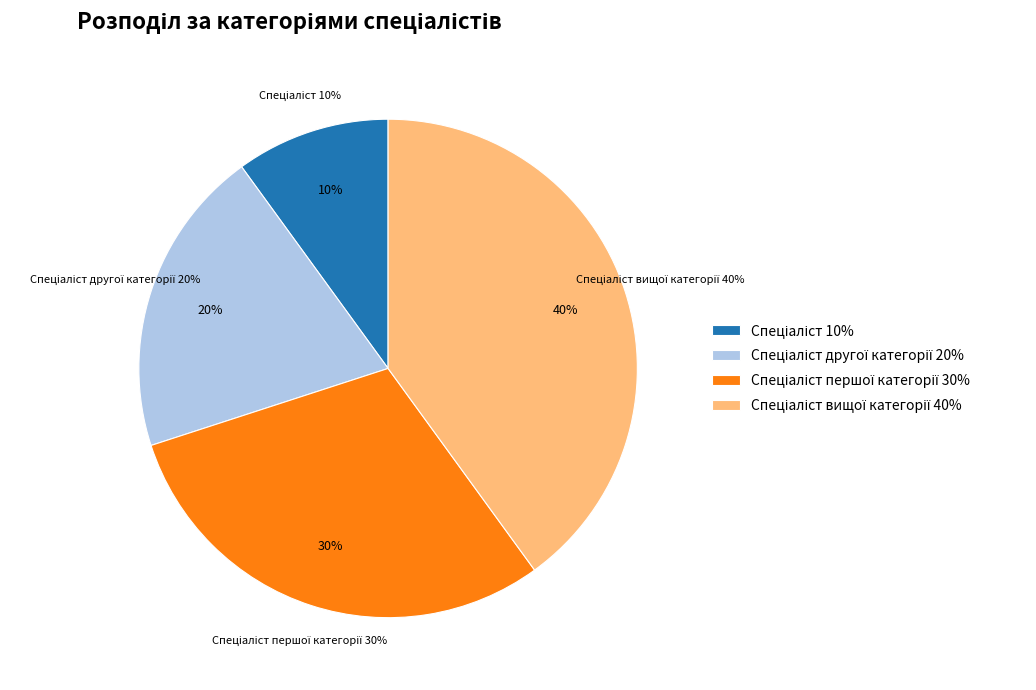

To the nearest percent, what portion does Спеціаліст represent?

10%